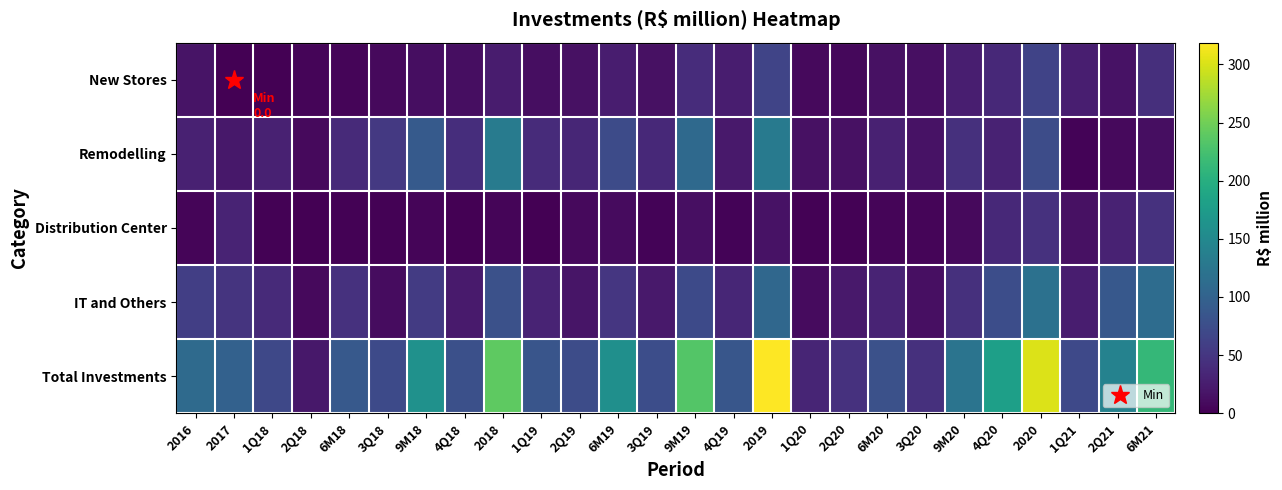

What is the spread (max minus min) of values at 6M19?

149.1